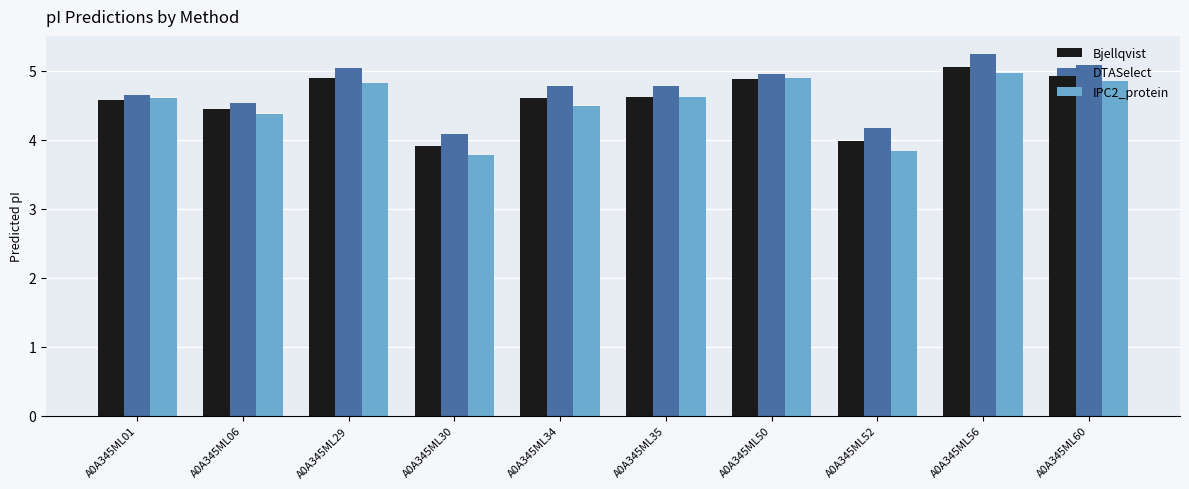

How many data points in IPC2_protein are less than 4?

2